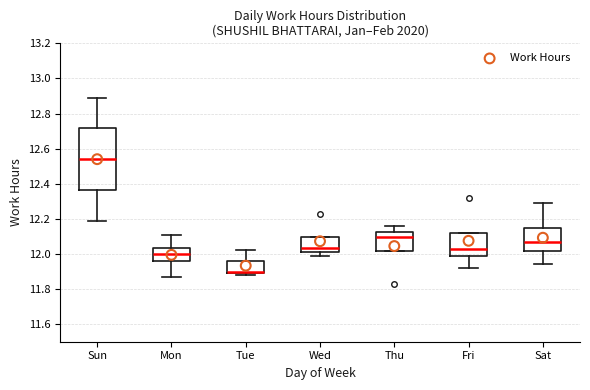

Reading left to right, transcribe this box plot: for each box, give where its median line is, the range the box spans, and where its two whiskers end, as read against the y-axis. The values are not printed on the chart, so give them approximately, as read against the axis.

Sun: median 12.54, box 12.36 to 12.72, whiskers 12.20 to 12.90
Mon: median 12.00, box 11.96 to 12.04, whiskers 11.88 to 12.12
Tue: median 11.90 (just above the box's lower edge), box 11.90 to 11.96, whiskers 11.88 to 12.02
Wed: median 12.04, box 12.02 to 12.10, whiskers 12.00 to 12.10
Thu: median 12.10, box 12.02 to 12.12, whiskers 12.02 to 12.16
Fri: median 12.04, box 11.98 to 12.12, whiskers 11.92 to 12.12
Sat: median 12.08, box 12.02 to 12.14, whiskers 11.94 to 12.30